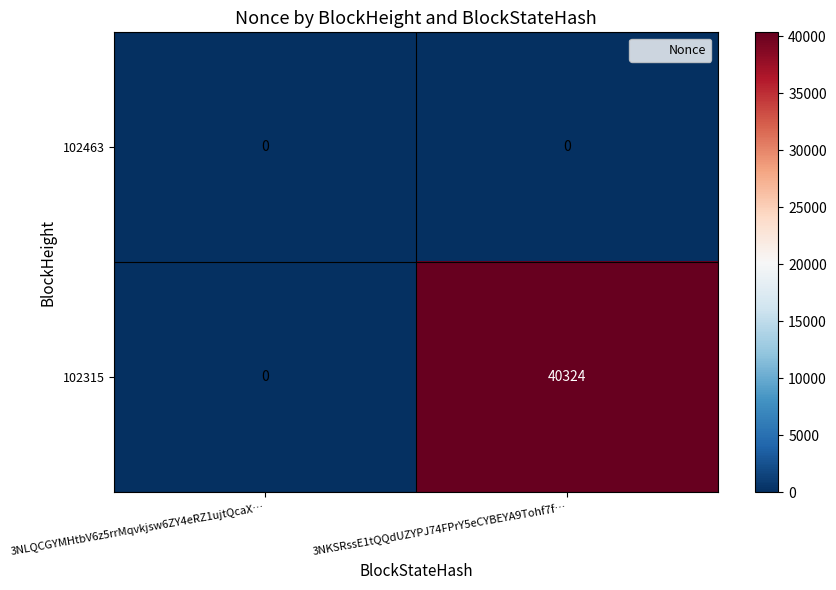

Rank the series by their maximum value, from lowest to highest.

102463, 102315